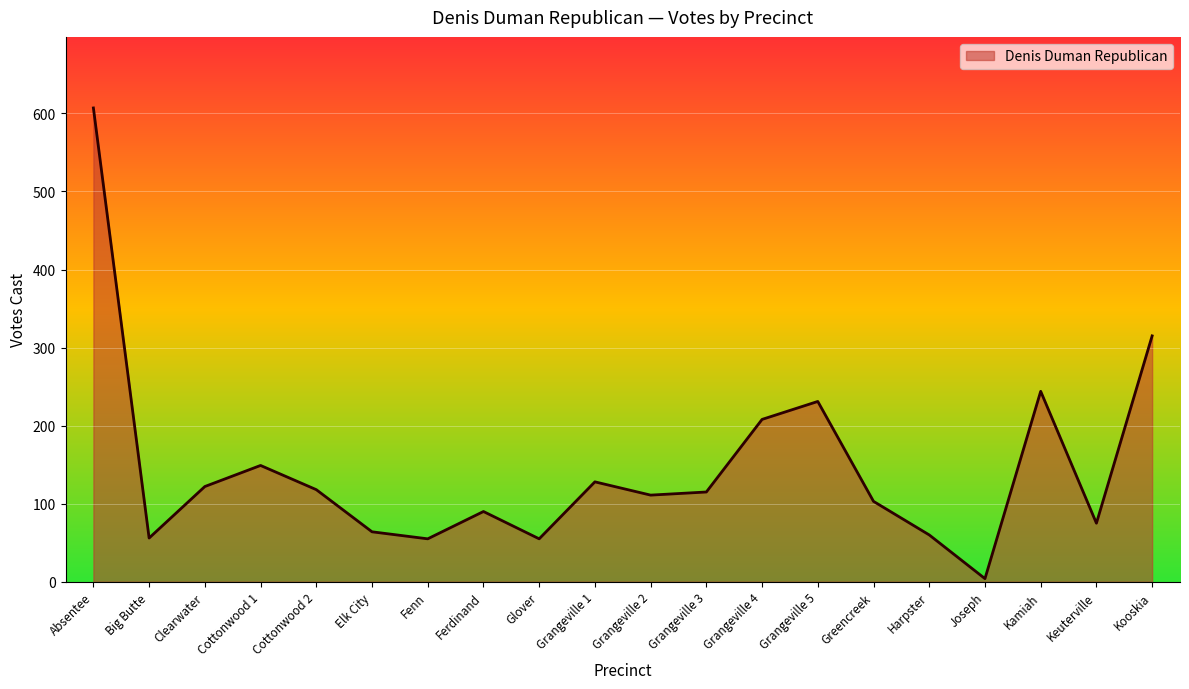

Which label corresponds to the largest value in the chart?

Absentee